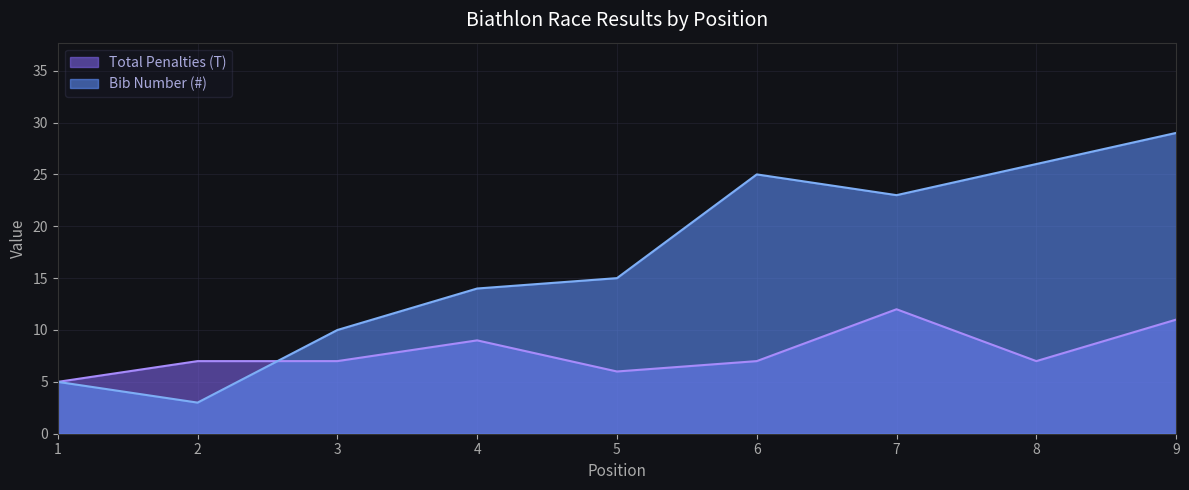

What is the total value across all series at 9?

40